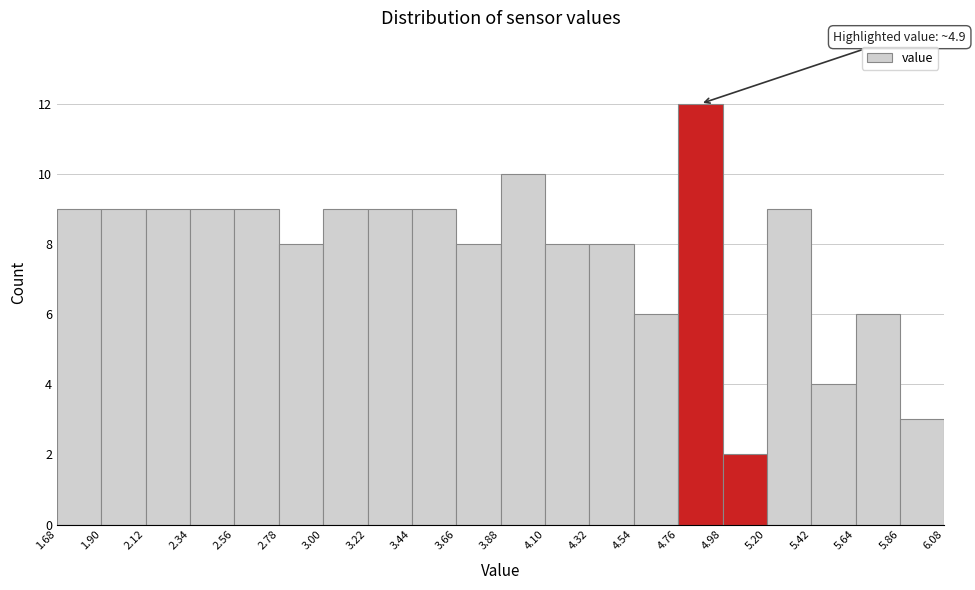

Which range on the x-axis has the tallest bar?

4.76 to 4.98